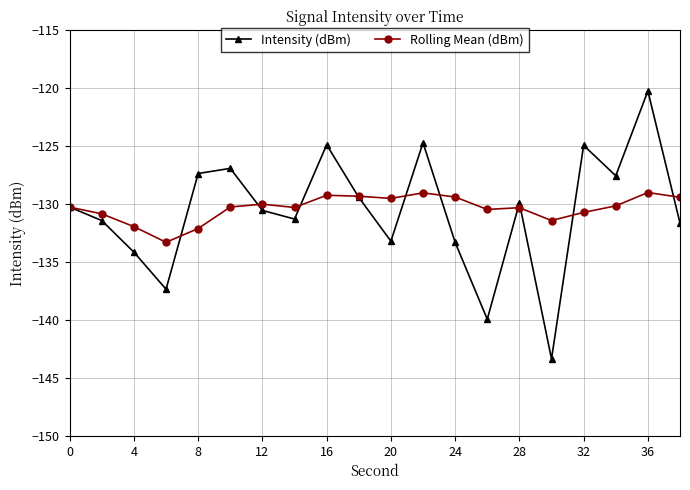

How many data points does each series have?

20